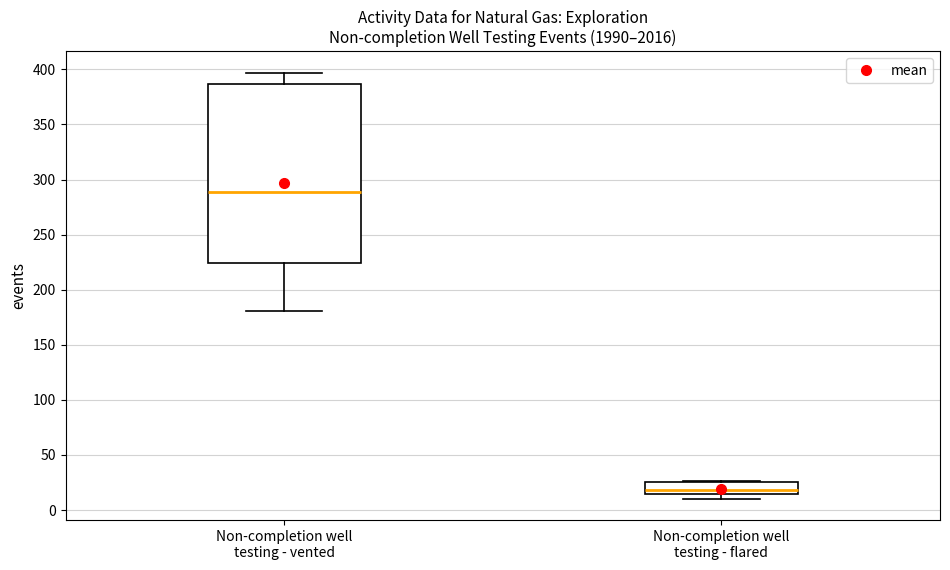

Where is the lower edge of the box for Non-completion well testing - vented on the y-axis? The values are not printed on the chart, so give them approximately, as read against the axis.

225